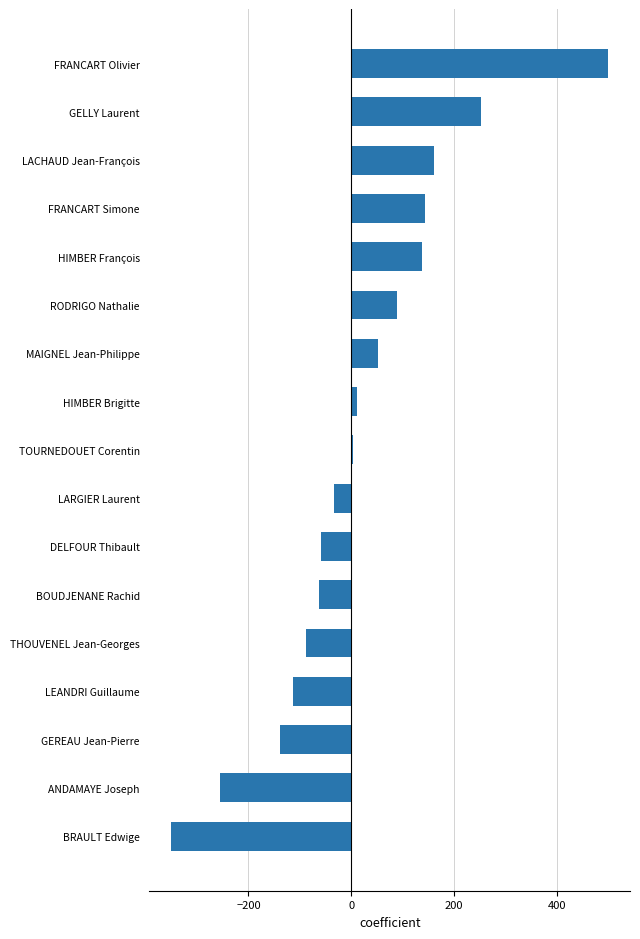

Which category has the highest value across all series?

FRANCART Olivier